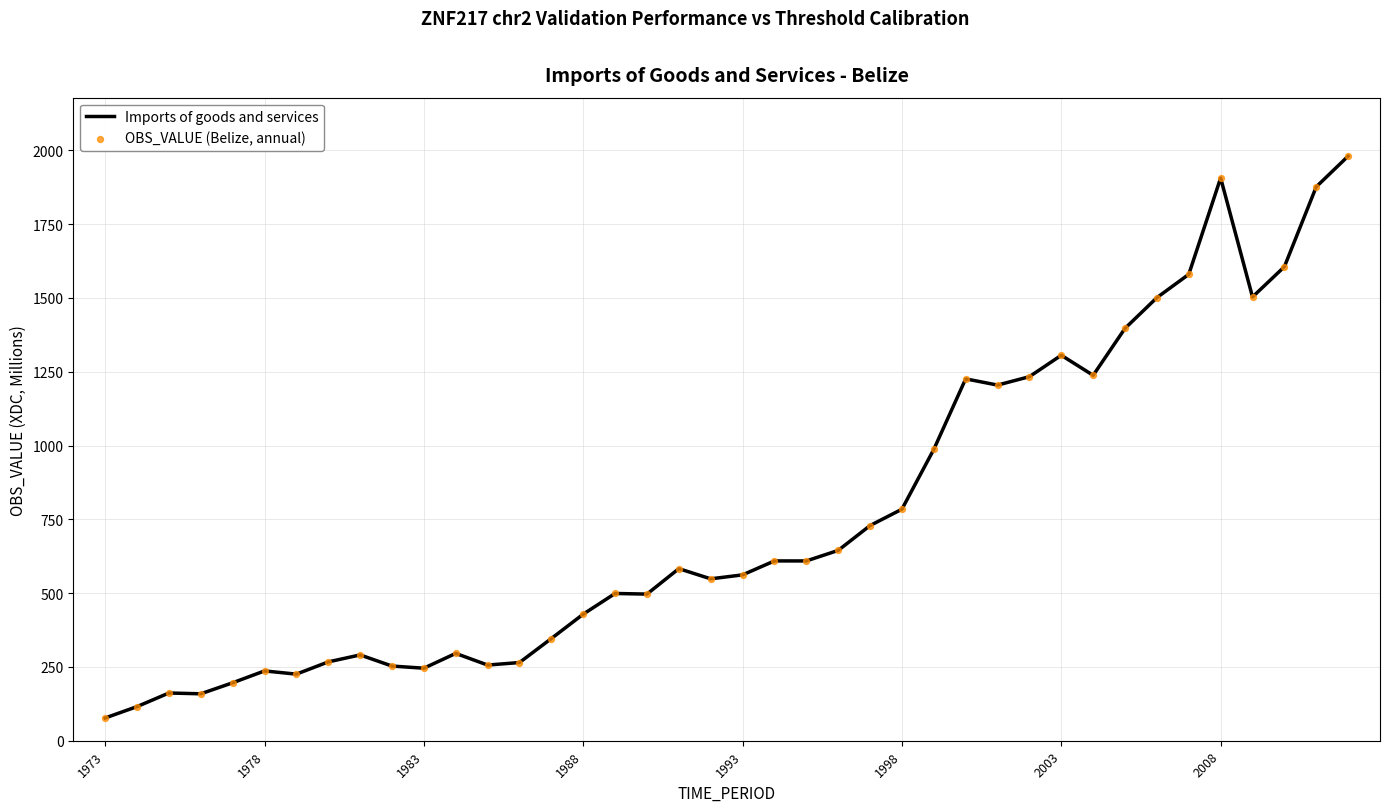

What is the difference between the maximum and minimum values?

1903.5